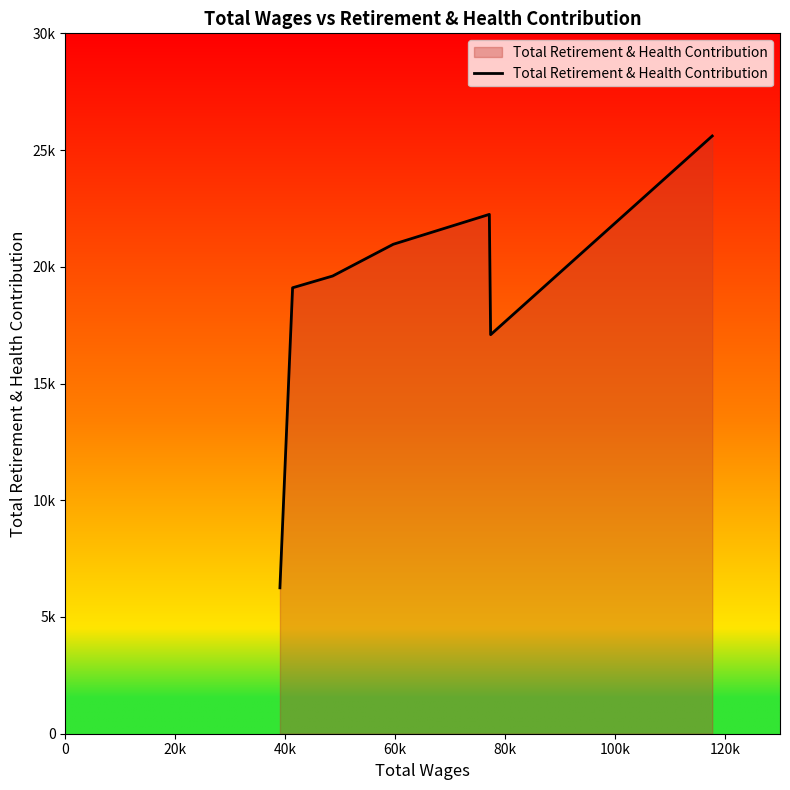

What is the sum of all values?

130861